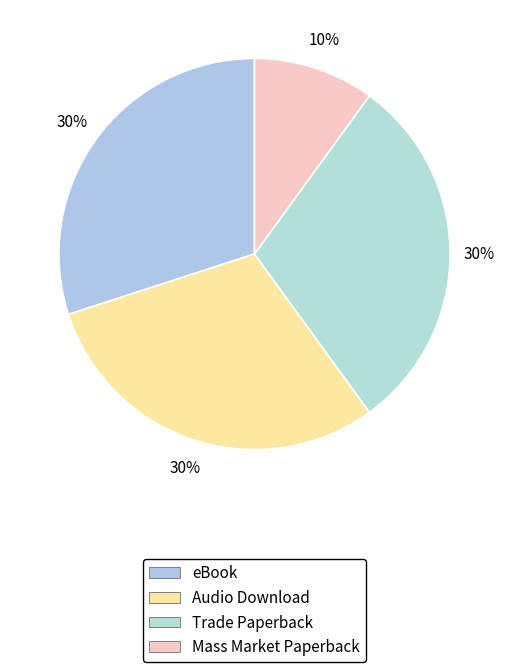

Does Trade Paperback represent more than half of the total?

No